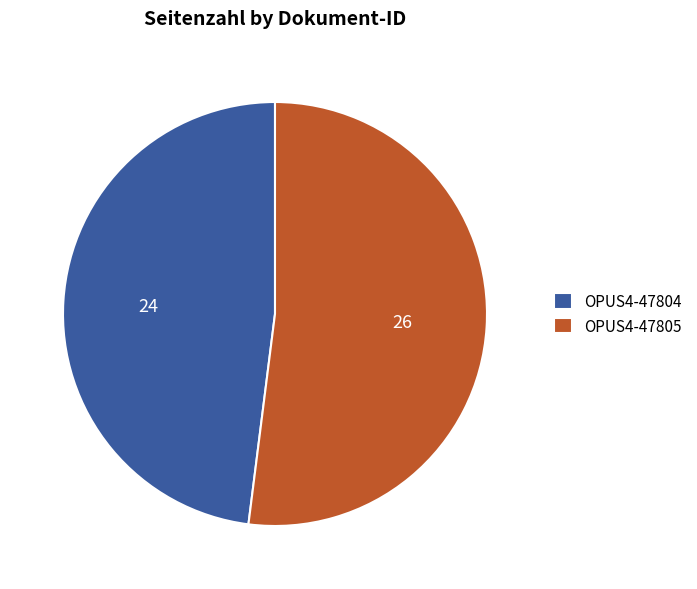

True or false: OPUS4-47804 accounts for 48% of the total.

True